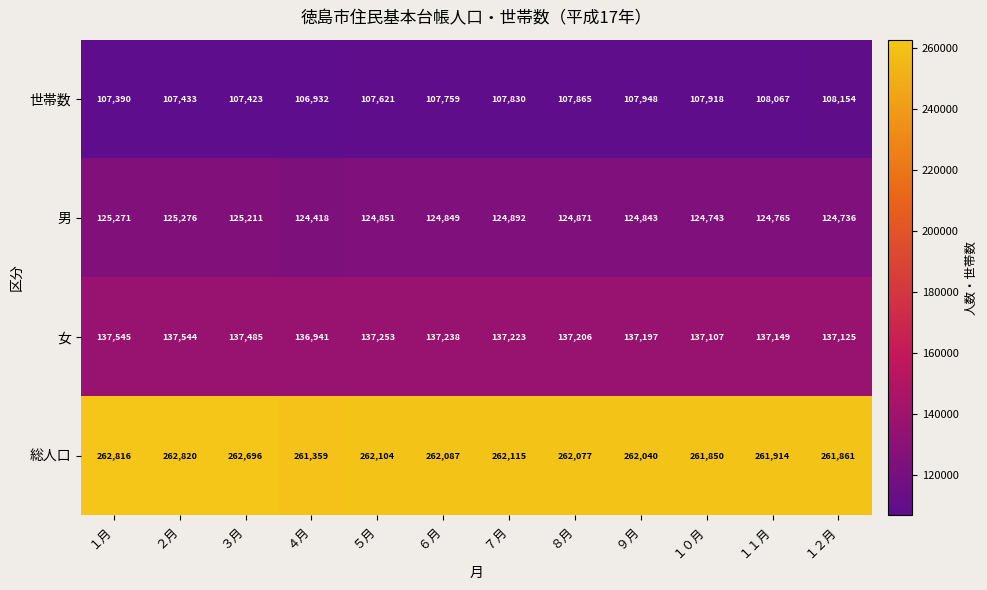

Which series has the largest total across all categories?

総人口